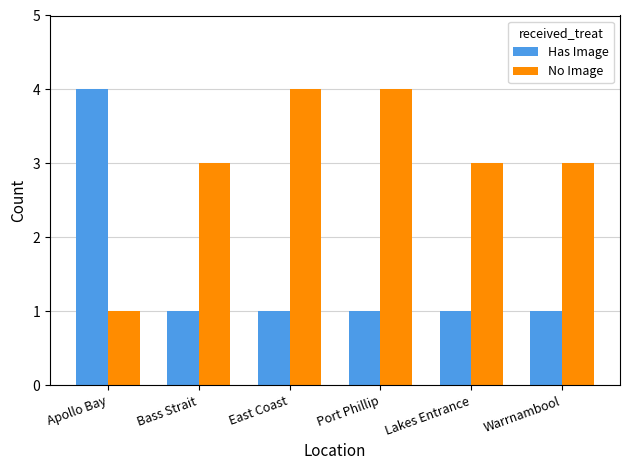

What is the total value across all series at Port Phillip?

5